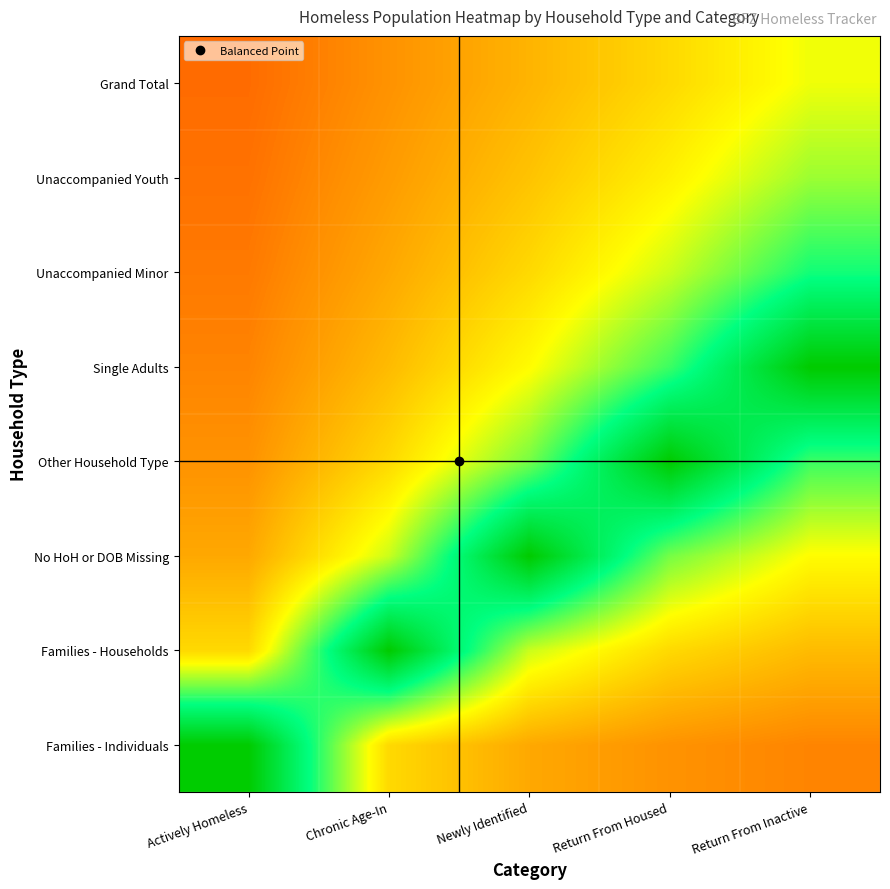

What is the total value across all series at Return From Housed?

4.5